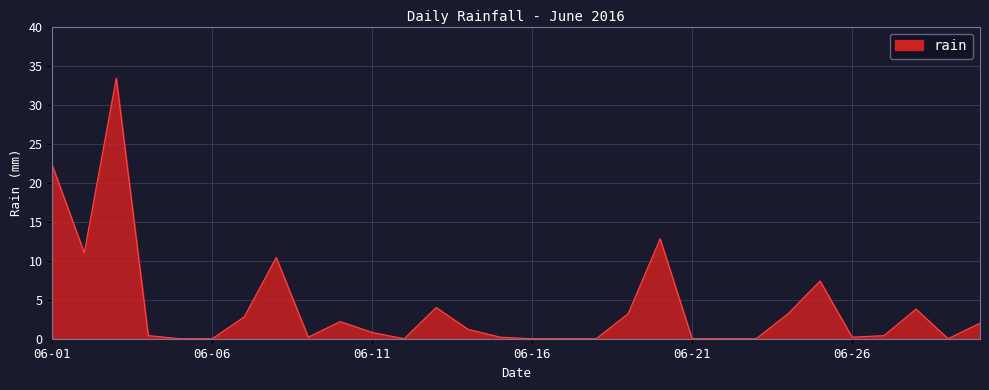

What is the difference between the maximum and minimum values?

33.4